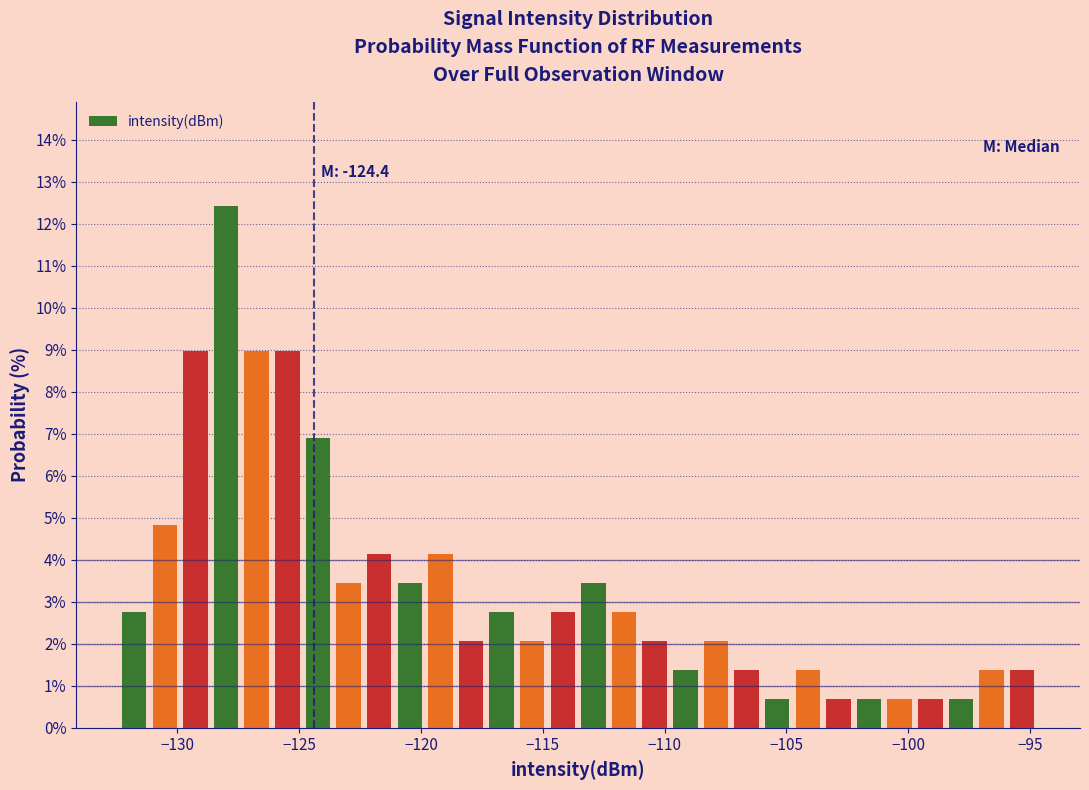

Read against the x-axis, roughly where is the centre of the tallest bar?

-128.0